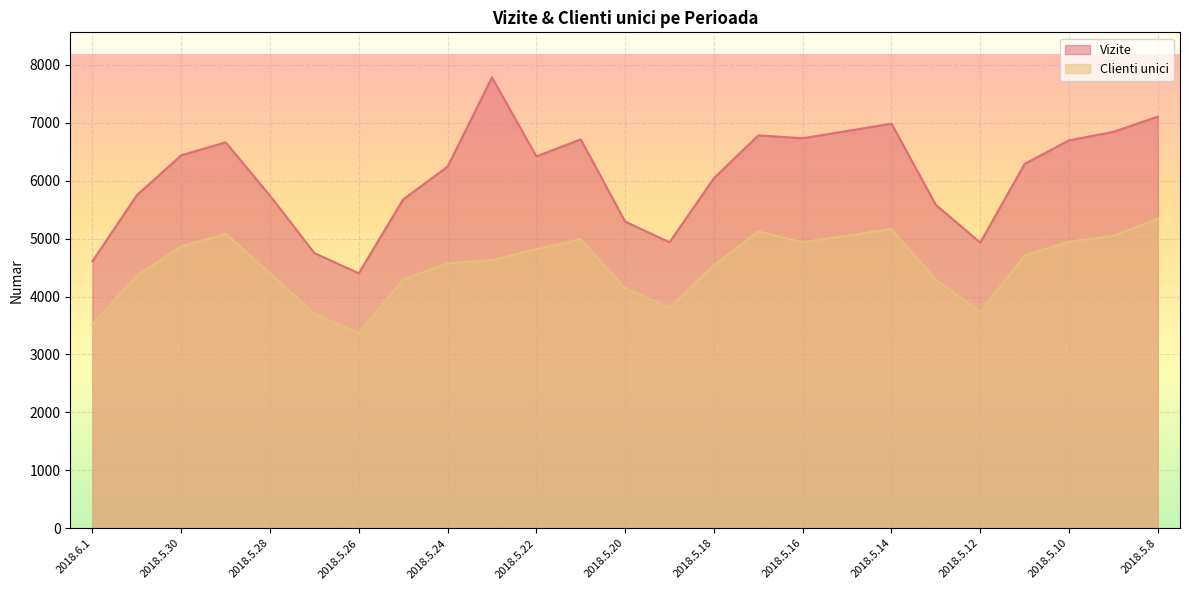

What is the minimum value shown in the chart?

3368